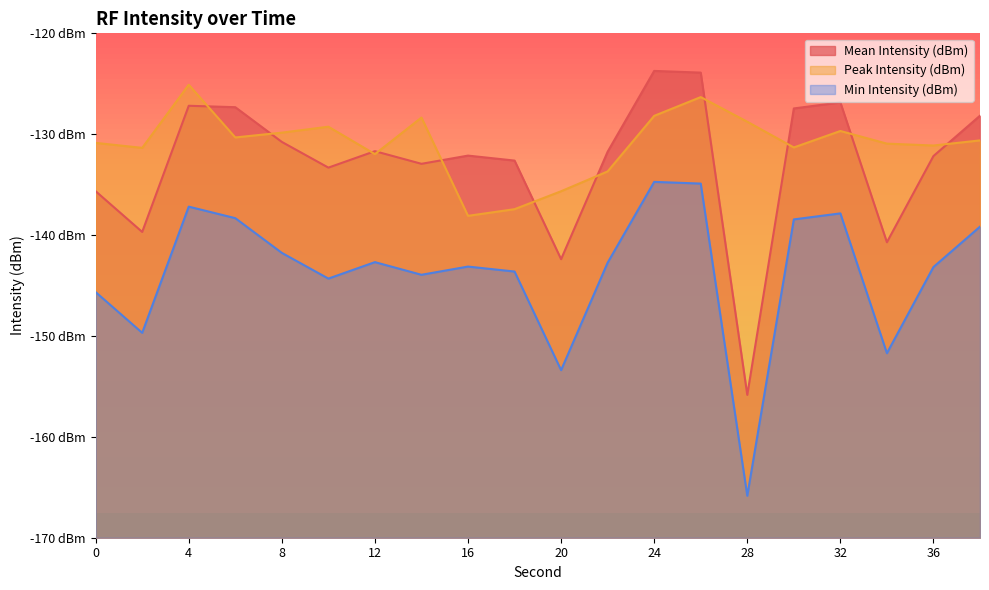

Where is the first local minimum for Mean Intensity (dBm)?

2